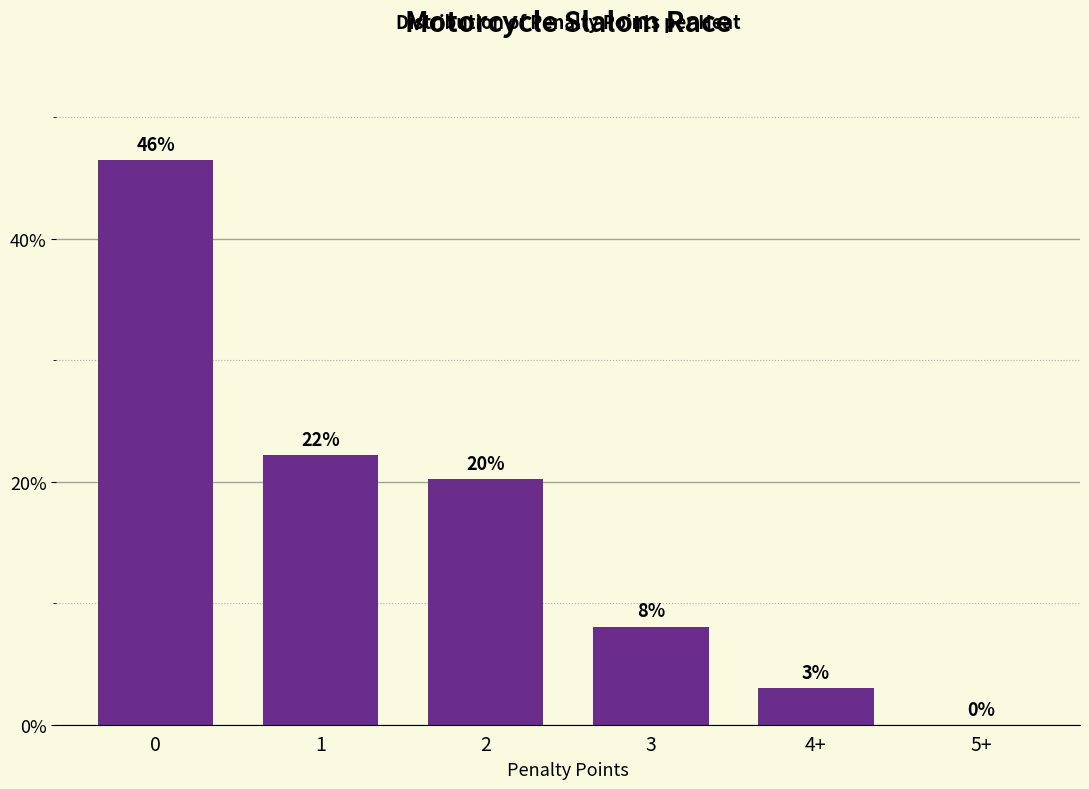

What is the label of the 3rd bar from the right?

3